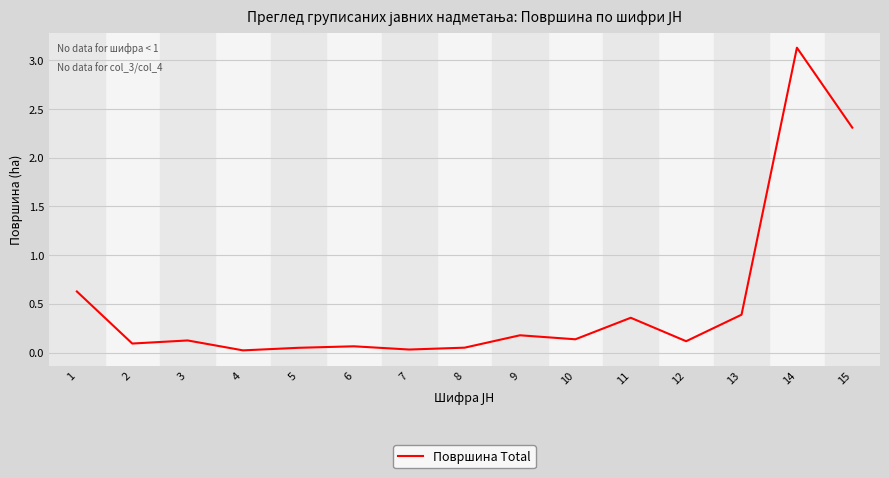

The chart shows a value of 0.1 at 6. True or false?

True